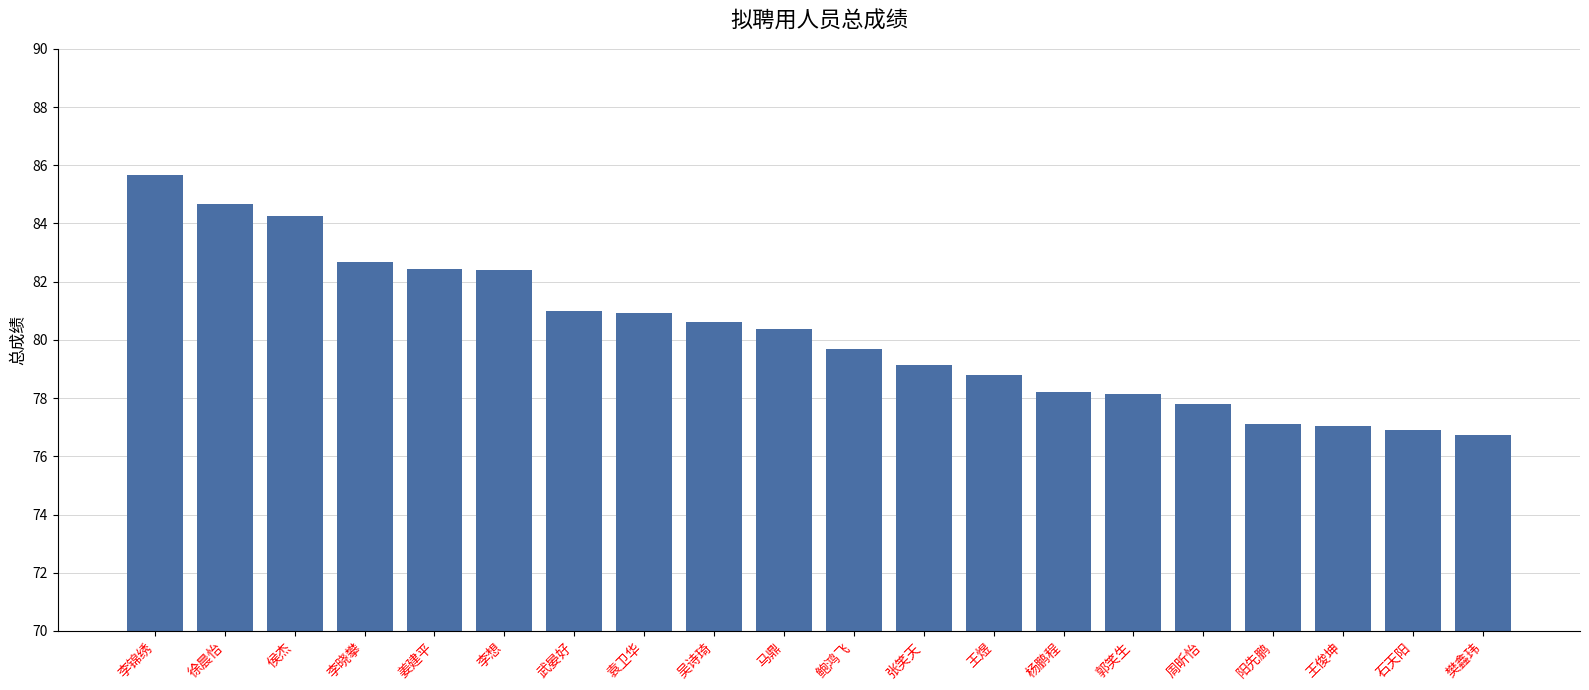

Count the number of categories in the chart.

20